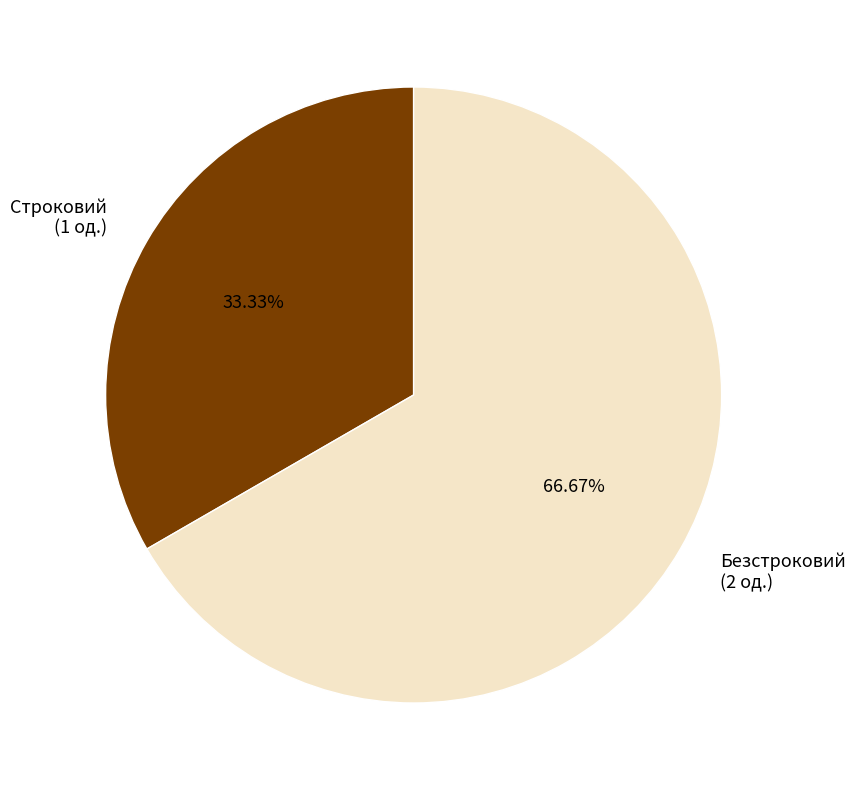

What is the majority slice?

Безстроковий